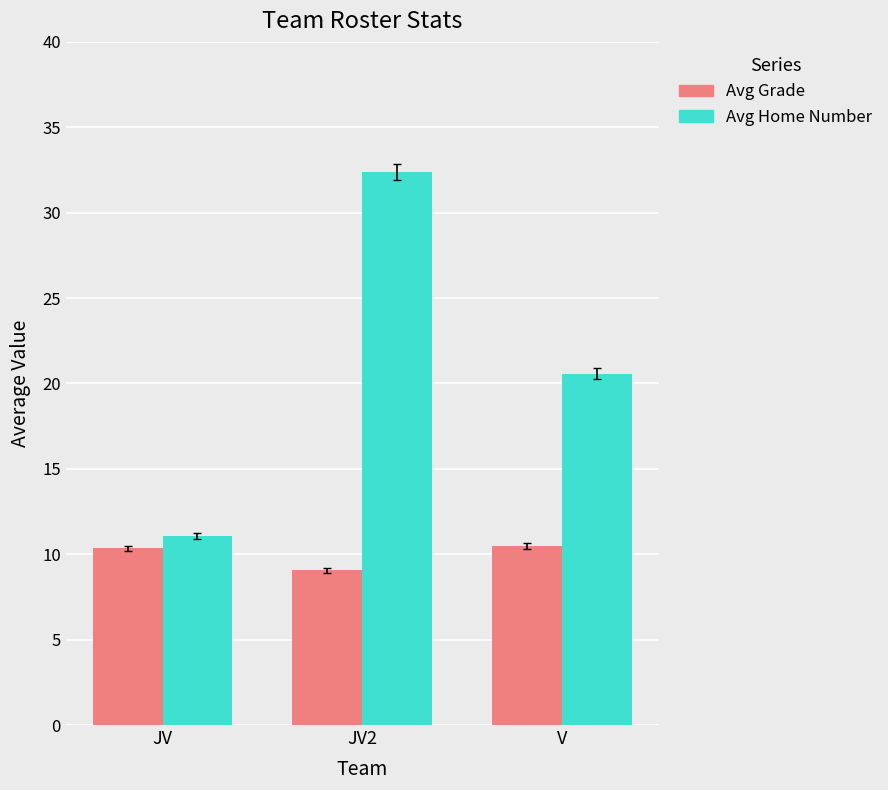

What is the label of the 1st bar from the left?

JV